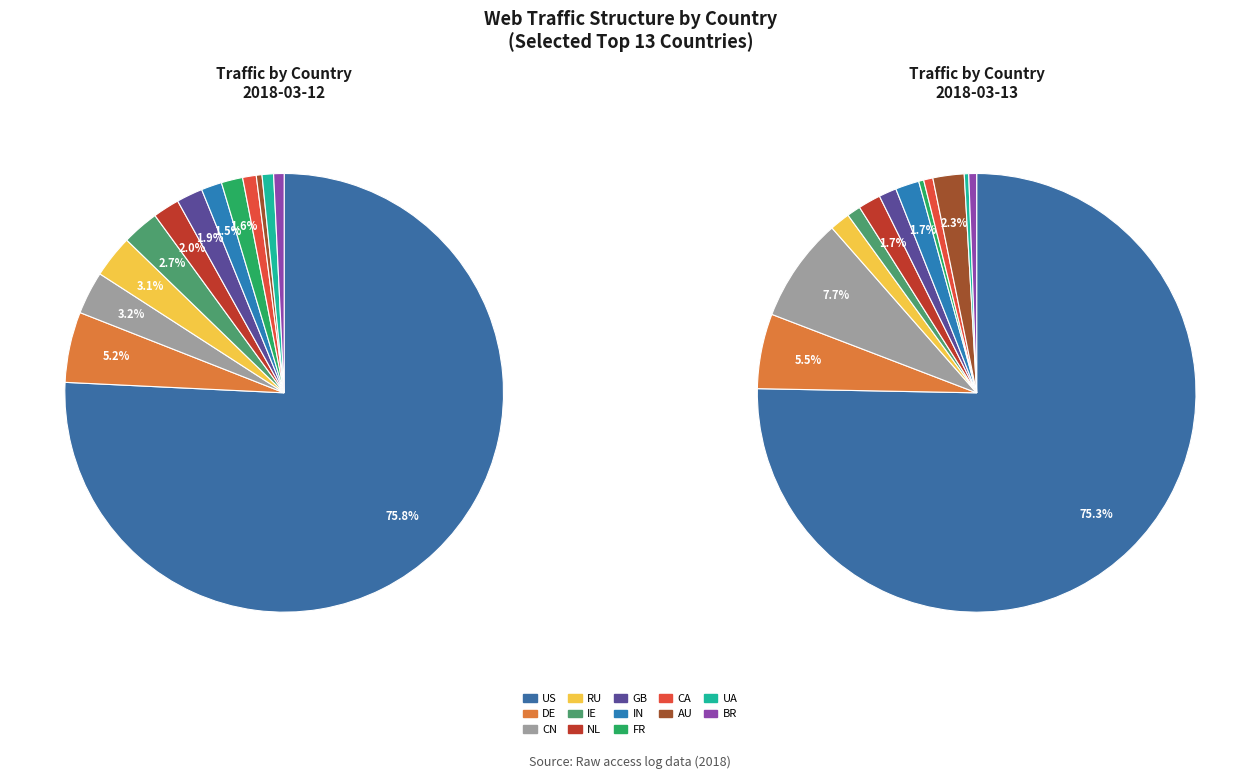

Does US represent more than half of the total?

Yes